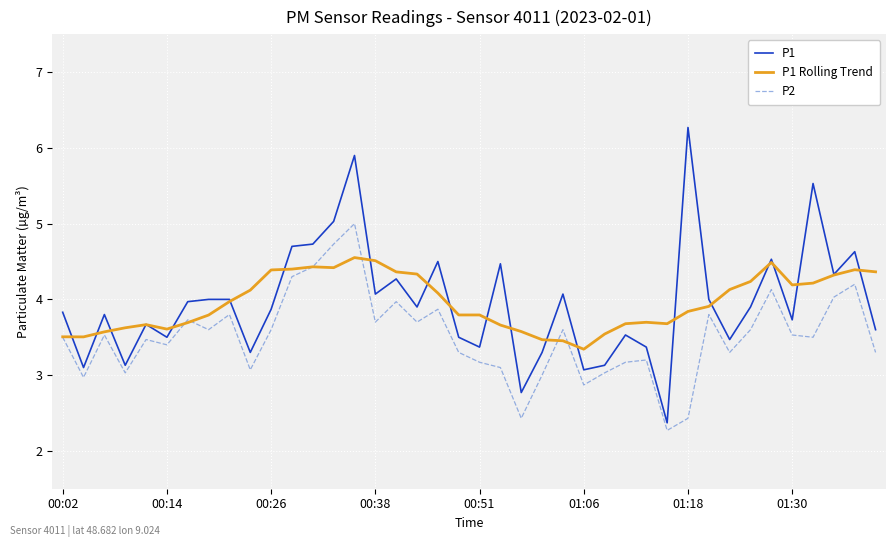

At how many categories does at least one series exceed 5?

4